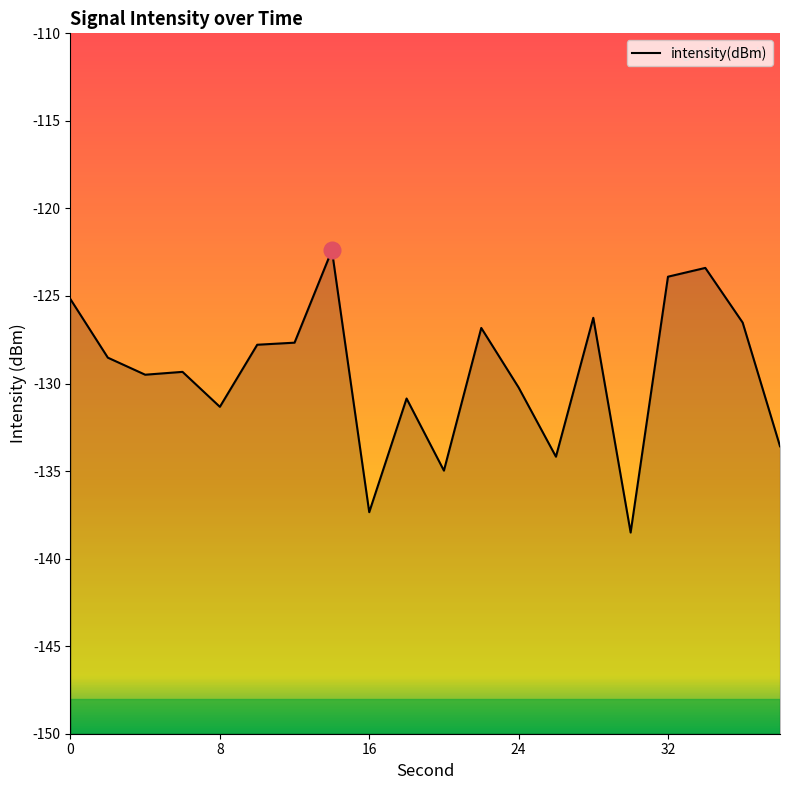

How many values are below -128?

11